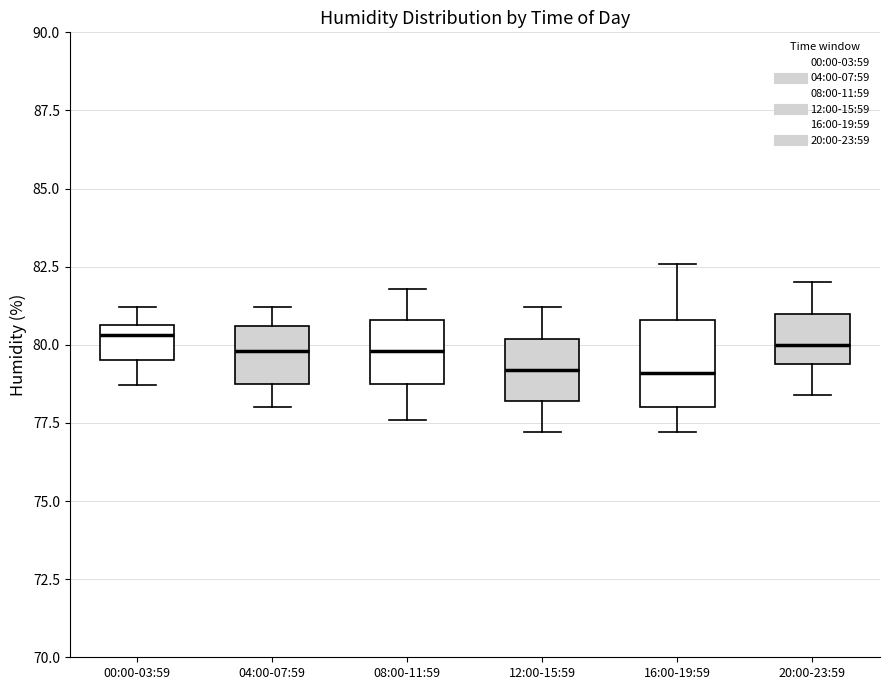

Reading left to right, transcribe this box plot: for each box, give where its median line is, the range the box spans, and where its two whiskers end, as read against the y-axis. The values are not printed on the chart, so give them approximately, as read against the axis.

00:00-03:59: median 80.5 (just below the box's upper edge), box 79.5 to 80.5, whiskers 78.5 to 81.0
04:00-07:59: median 80.0, box 79.0 to 80.5, whiskers 78.0 to 81.0
08:00-11:59: median 80.0, box 79.0 to 81.0, whiskers 77.5 to 82.0
12:00-15:59: median 79.0, box 78.0 to 80.0, whiskers 77.0 to 81.0
16:00-19:59: median 79.0, box 78.0 to 81.0, whiskers 77.0 to 82.5
20:00-23:59: median 80.0, box 79.5 to 81.0, whiskers 78.5 to 82.0